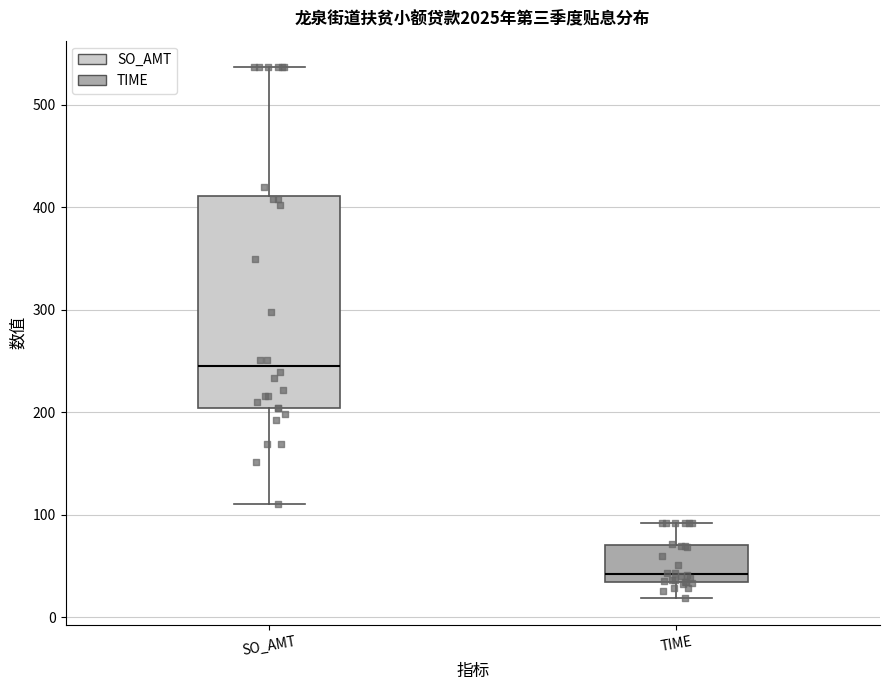

Which box is the tallest, from its lower edge to its upper edge?

SO_AMT